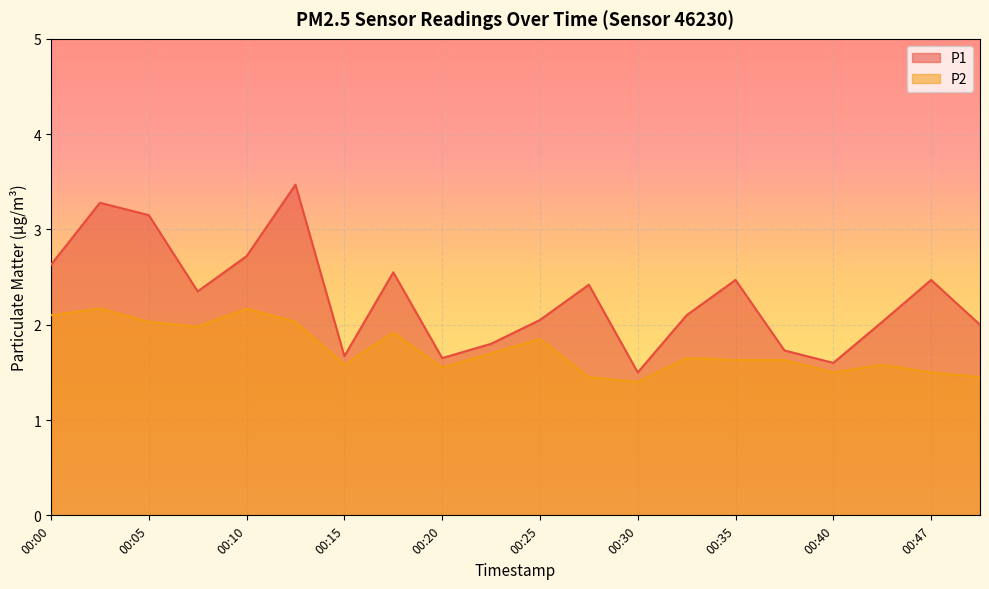

How many categories are shown in the chart?

20